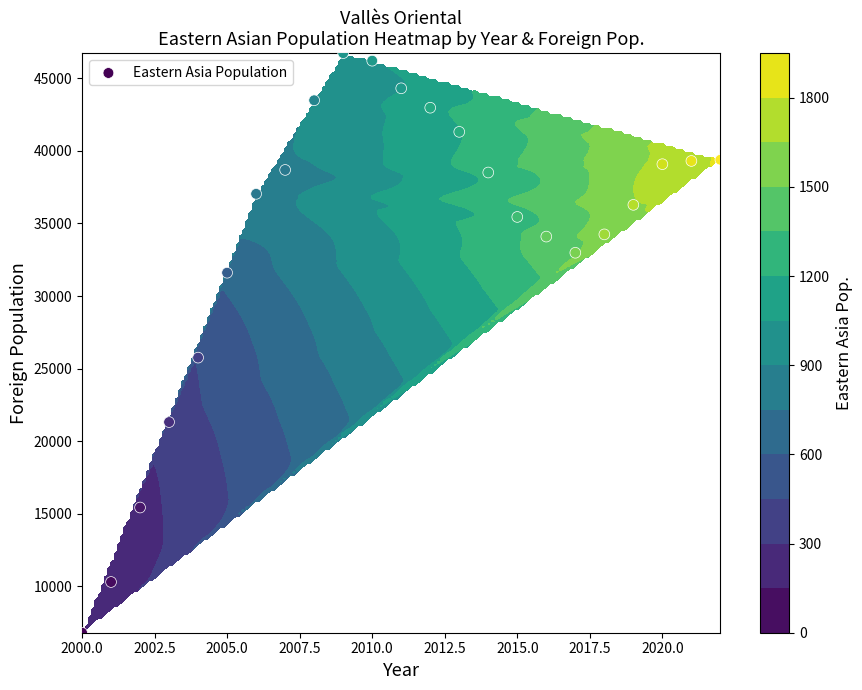

The value at 14 is 52992. True or false?

False